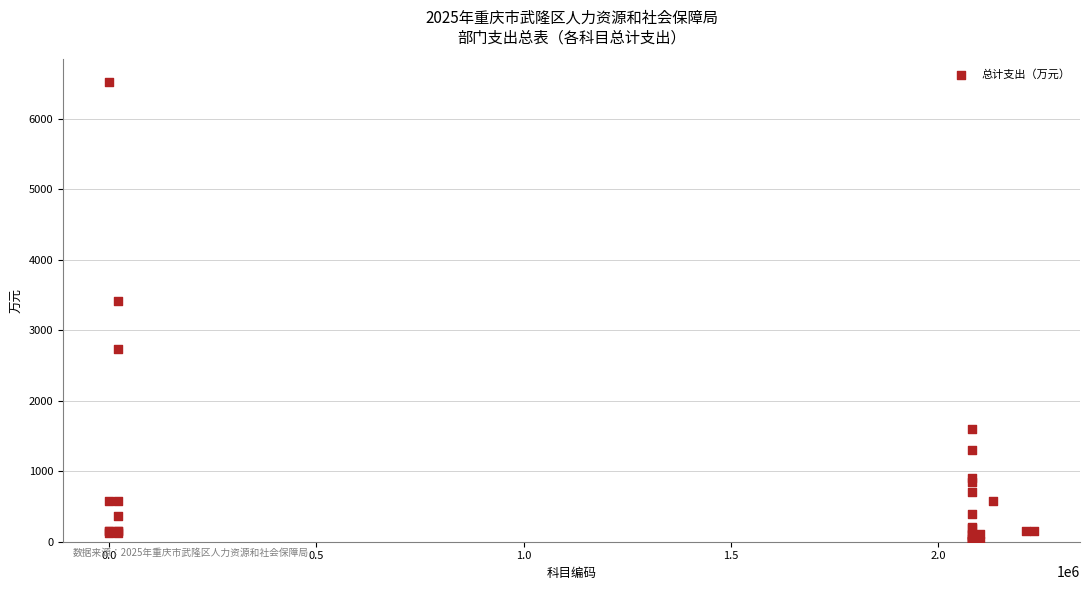

What Y value in the scatter plot is closest to 3260?

3409.0